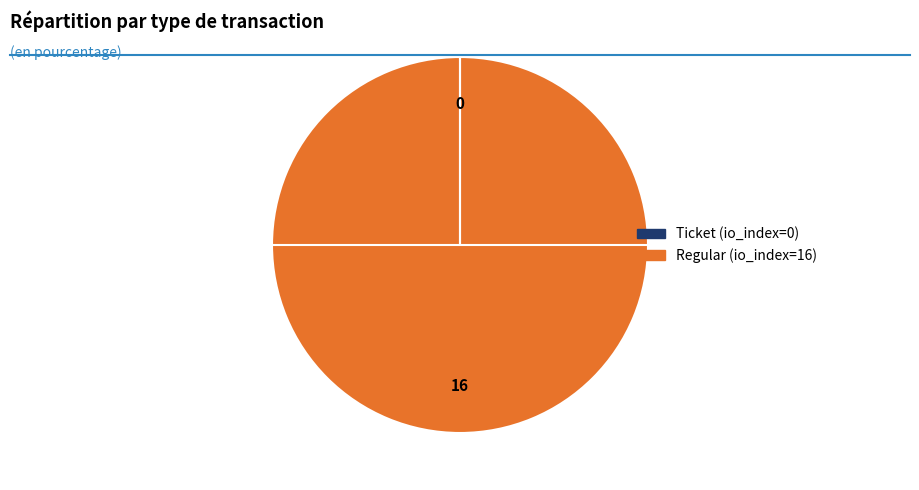

Which category accounts for the majority?

Regular